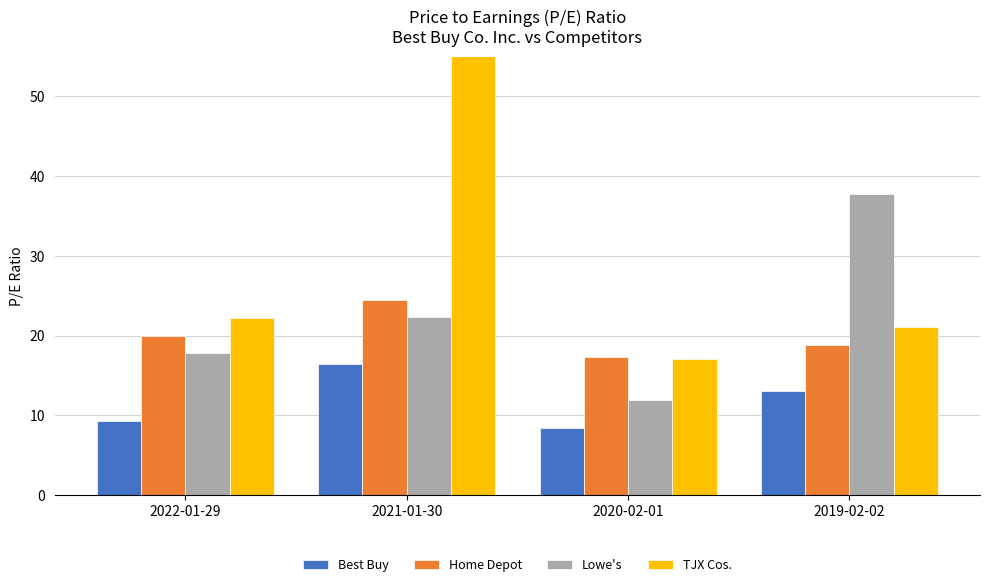

How many distinct data groups are displayed?

4